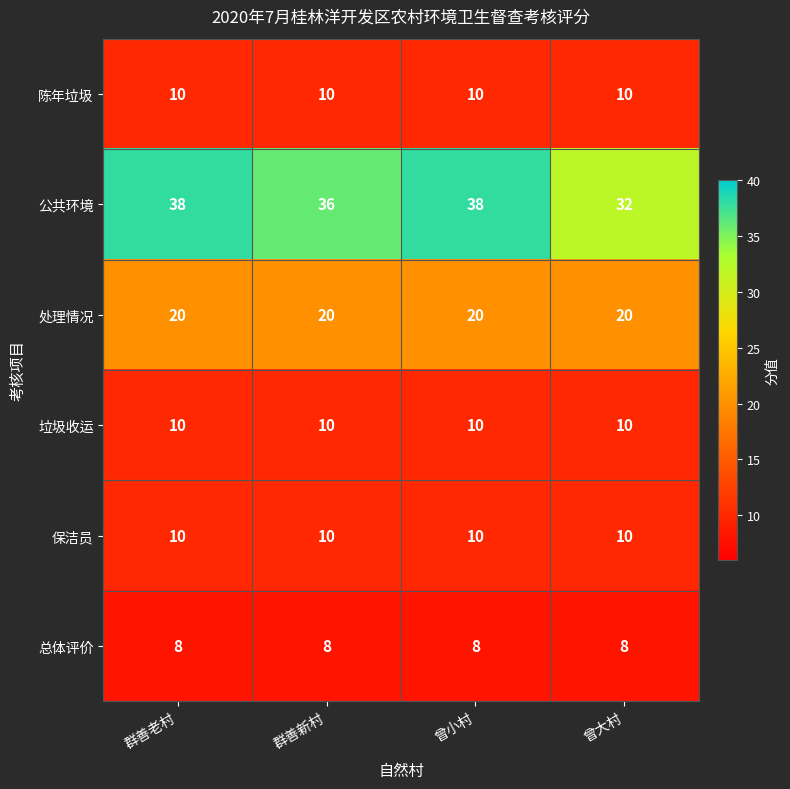

What is the maximum value shown in the chart?

38